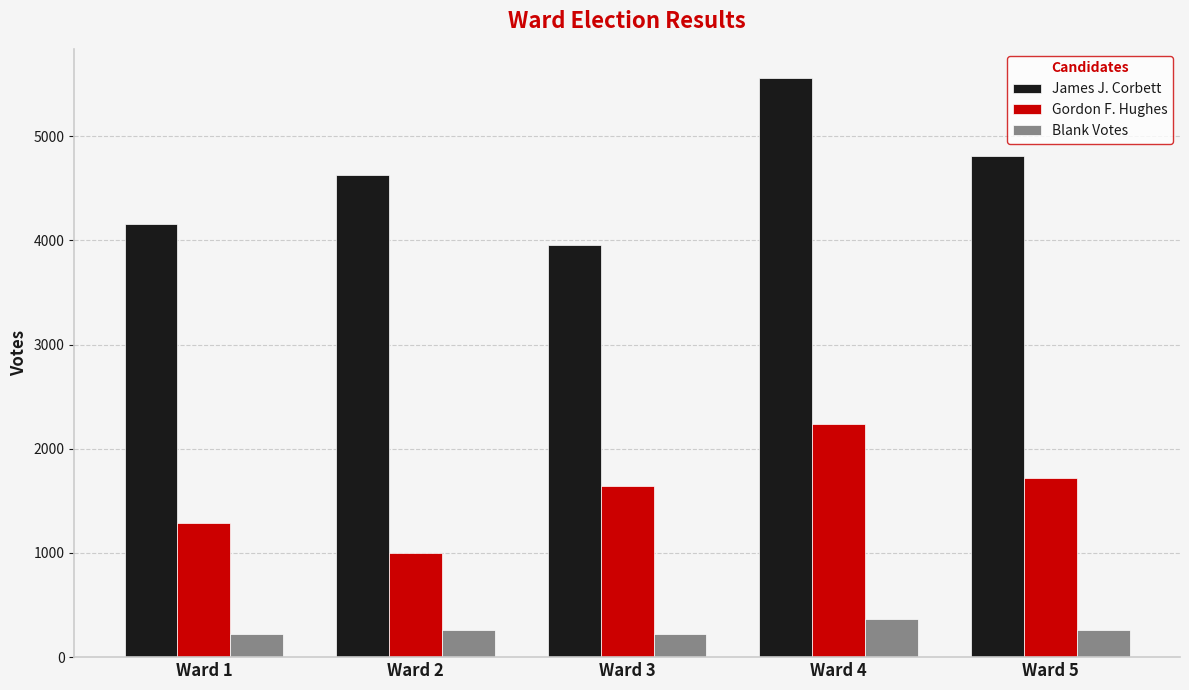

What value does the Blank Votes series have at Ward 3?

226